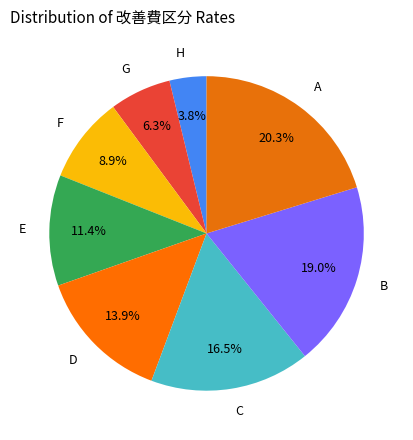

Combined, what portion of the pie is C and D?

30.4%